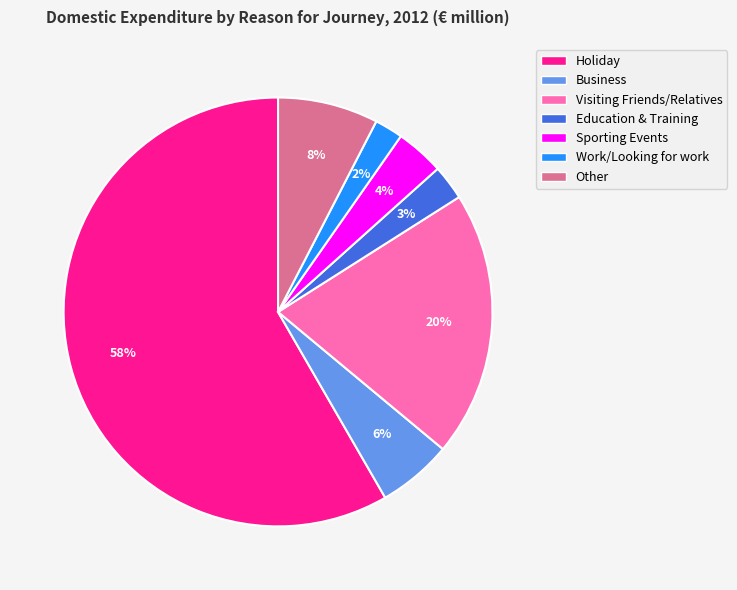

Does Sporting Events account for over 50% of the chart?

No